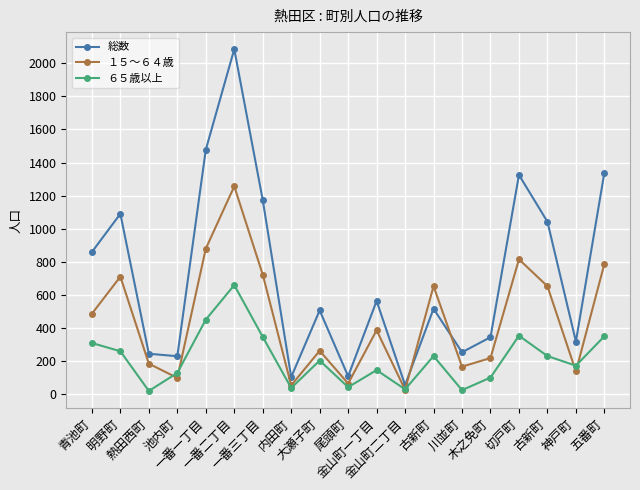

At how many categories does at least one series exceed 1708?

1